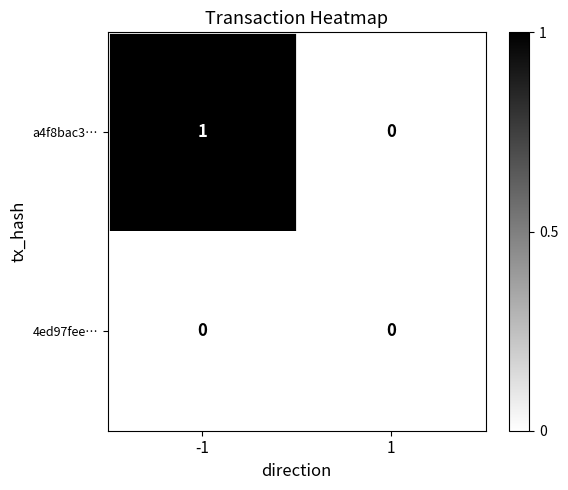

At which category is the sum across all series the highest?

-1